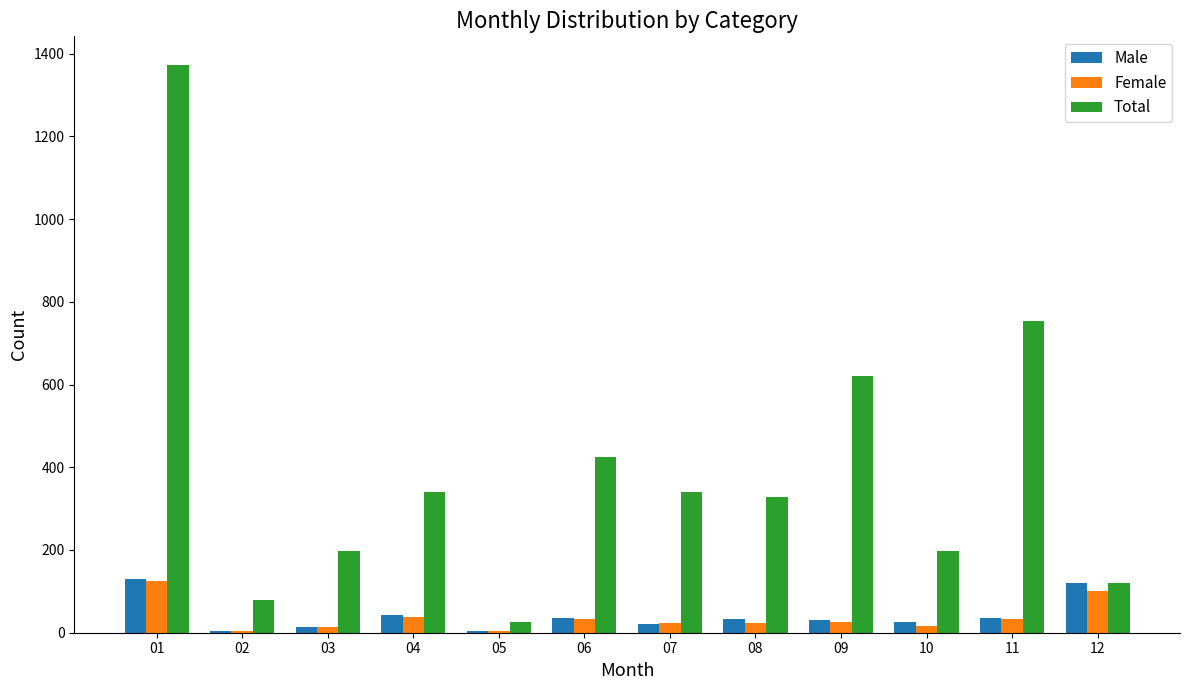

How many categories are shown in the chart?

12